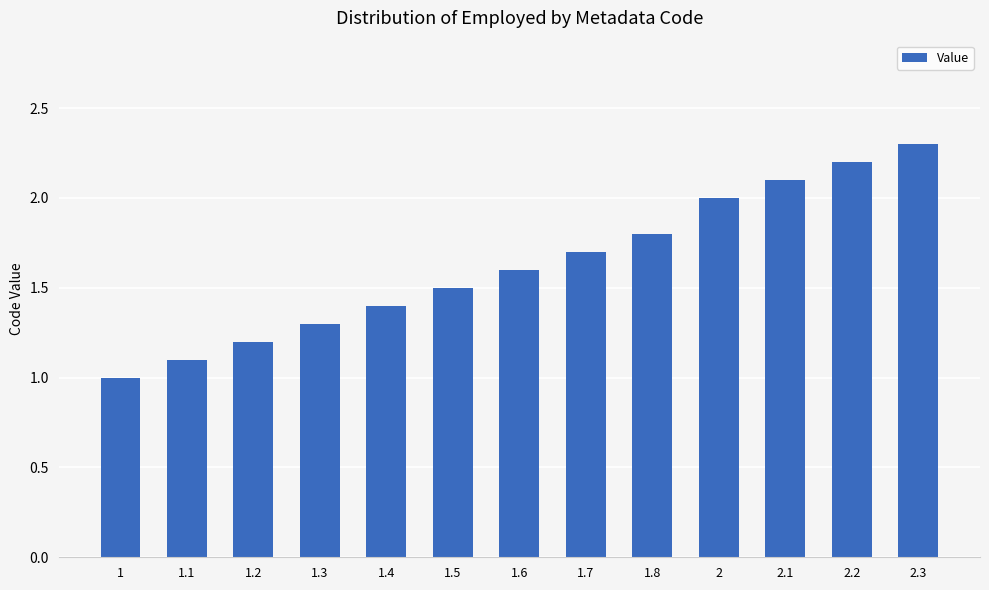

Rank the categories by value from highest to lowest.

2.3, 2.2, 2.1, 2, 1.8, 1.7, 1.6, 1.5, 1.4, 1.3, 1.2, 1.1, 1